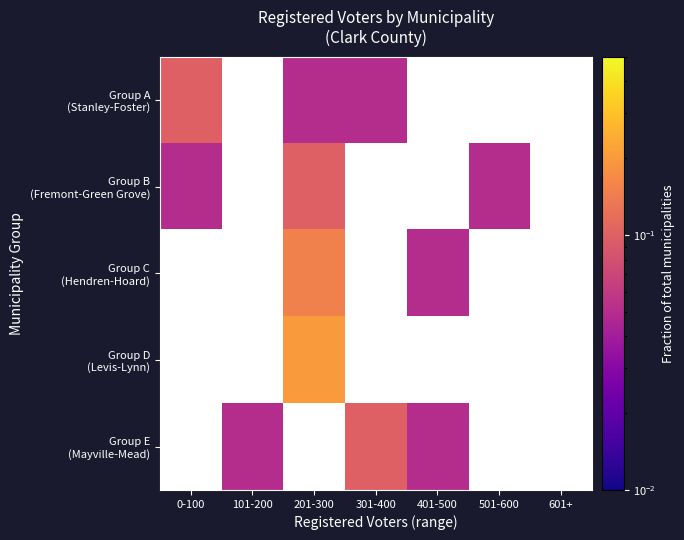

The value of Group E (Mayville-Mead) at 101-200 is 0.0. True or false?

False